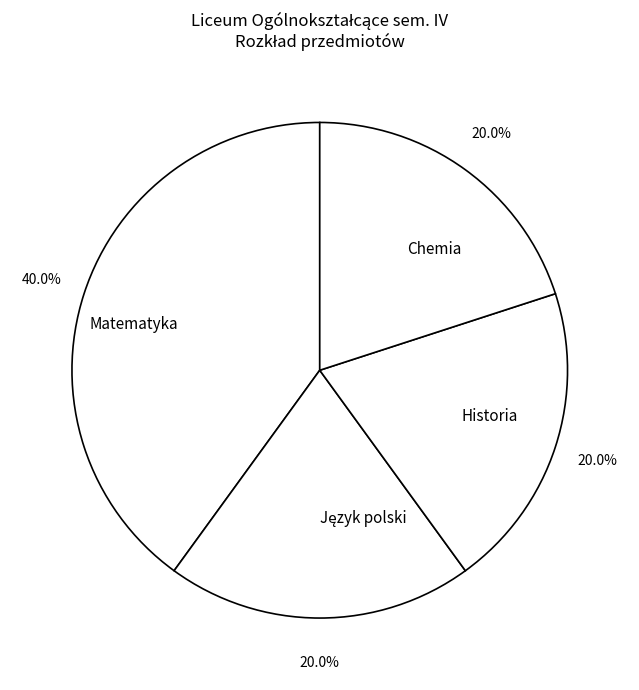

What percentage is NOT represented by Matematyka?

60.0%